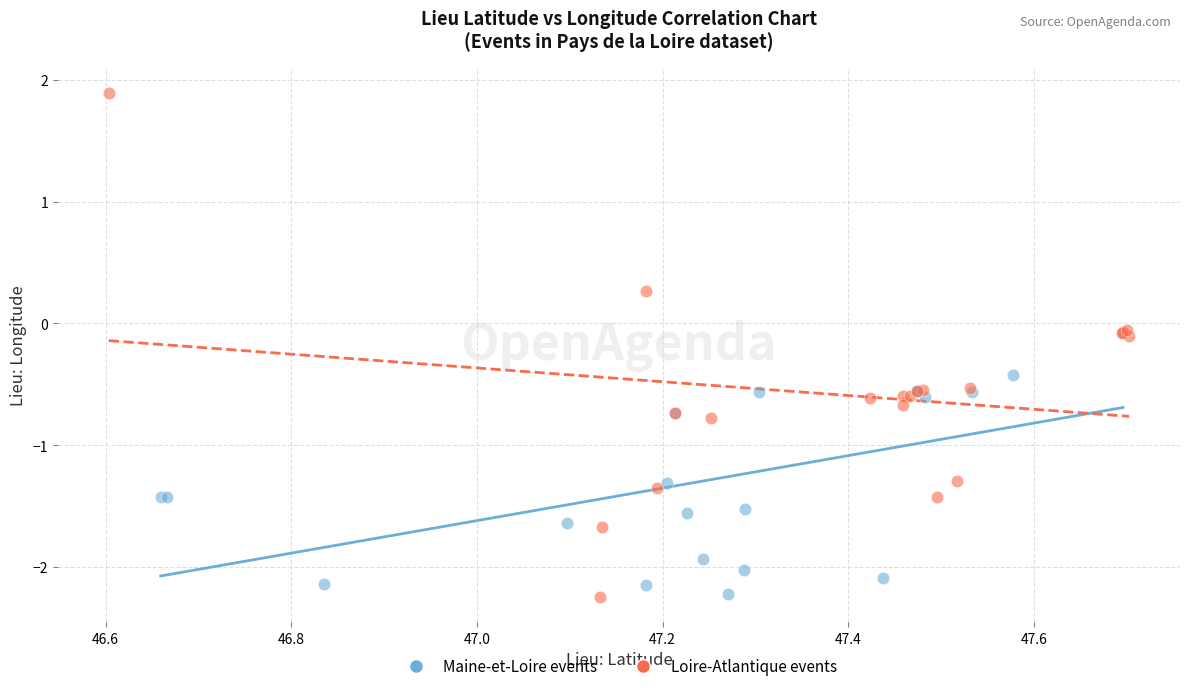

Which series contains the highest Y value?

Loire-Atlantique events